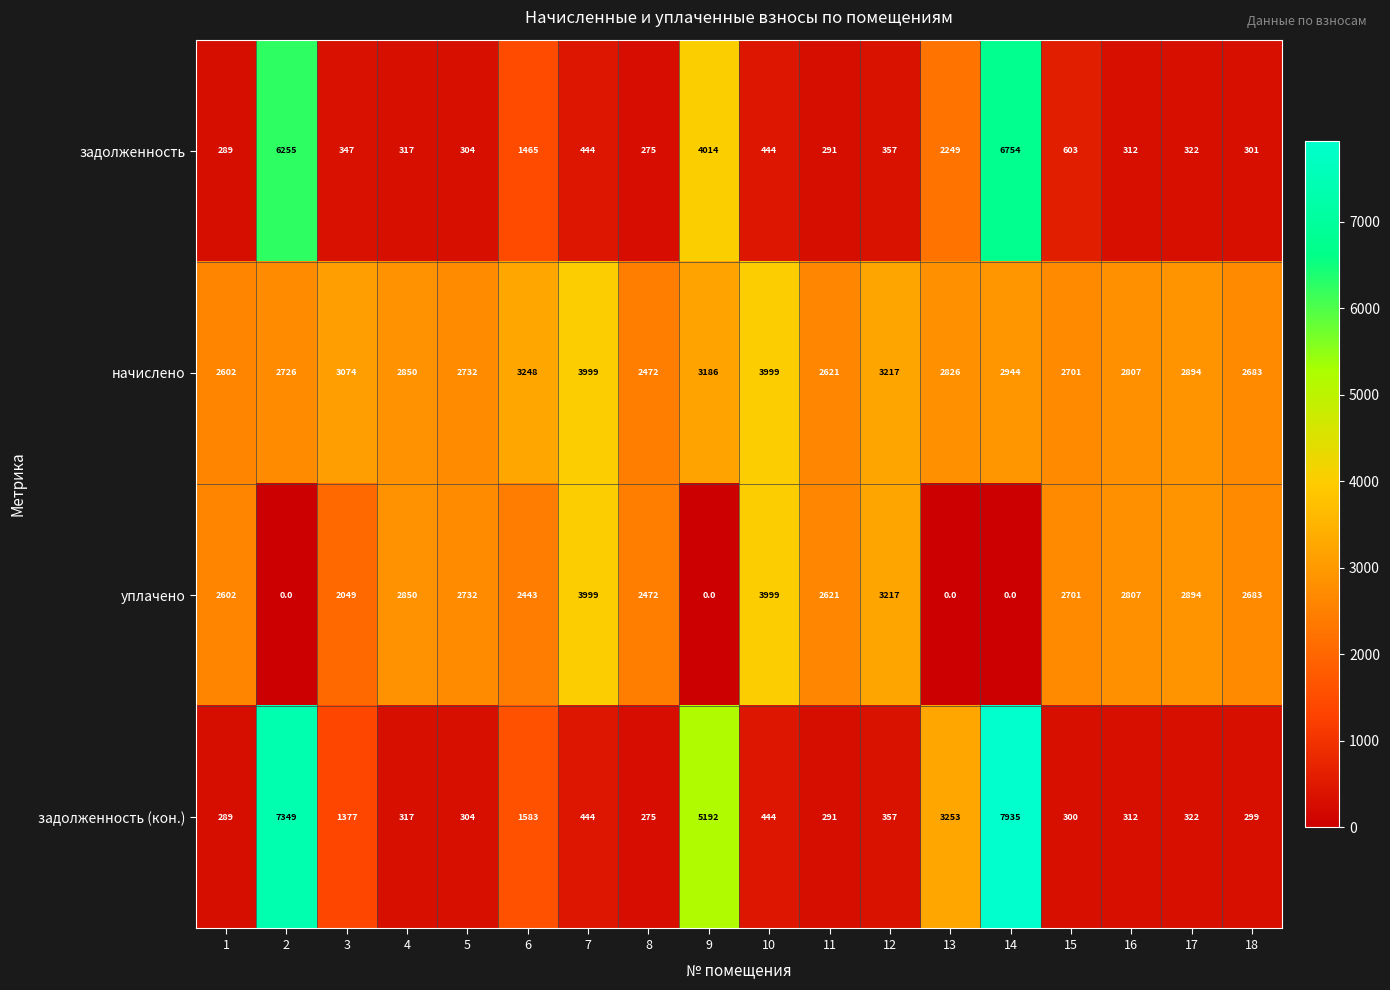

At which category is the sum across all series the highest?

14